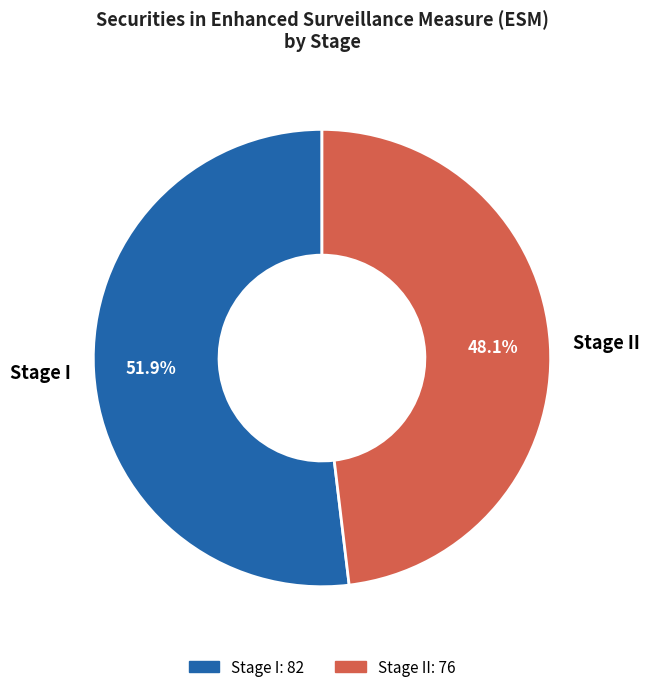

What is the ratio of the value at Stage II to the value at Stage I?

0.9